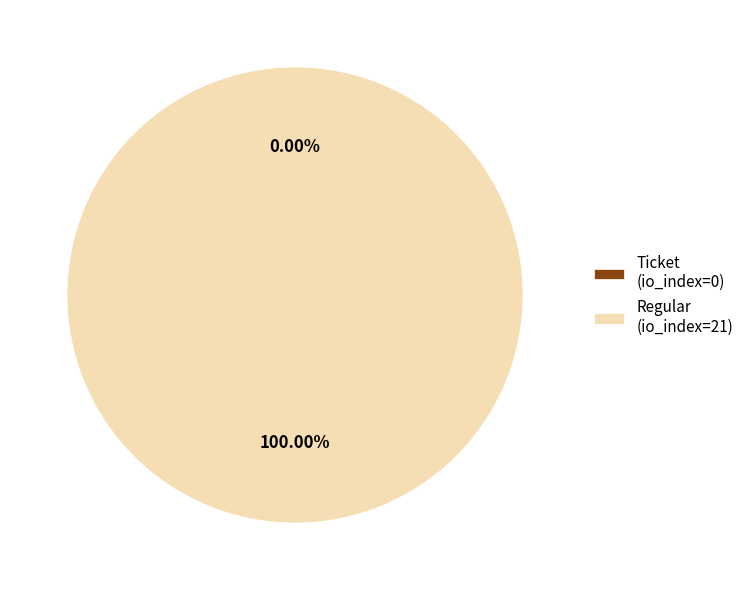

Is there any slice that represents more than half of the pie?

Yes